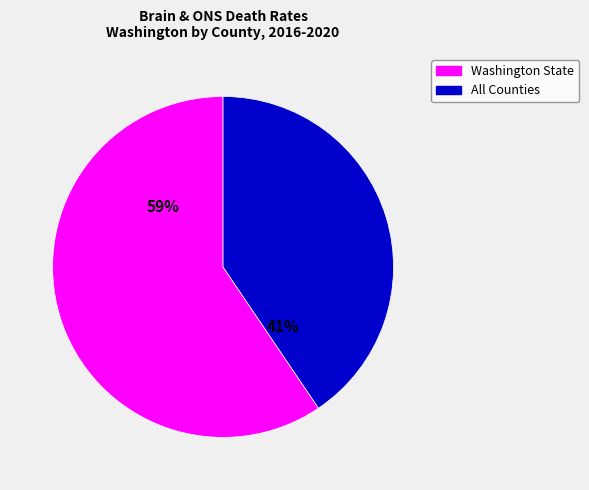

Is there a majority slice in this chart?

Yes